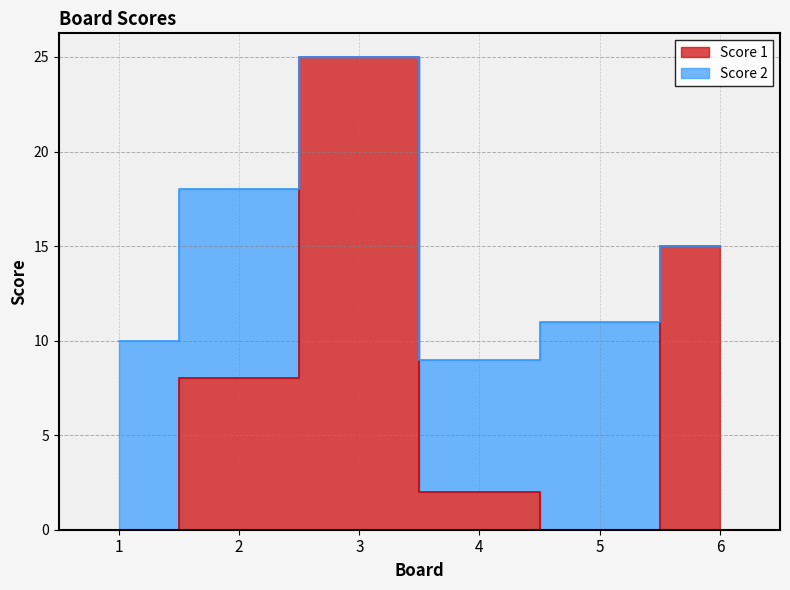

True or false: the data shows 8 at 2.

True